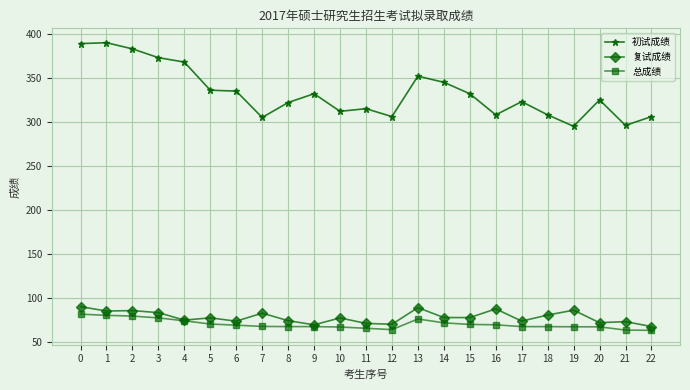

What is the approximate value of 初试成绩 at 22?

306.0